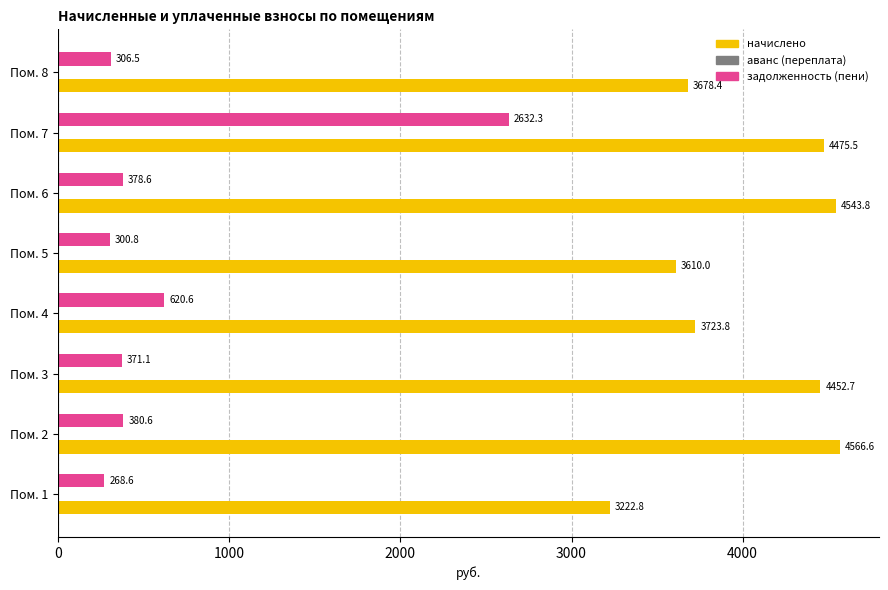

Rank the series by their maximum value, from highest to lowest.

начислено, задолженность (пени)